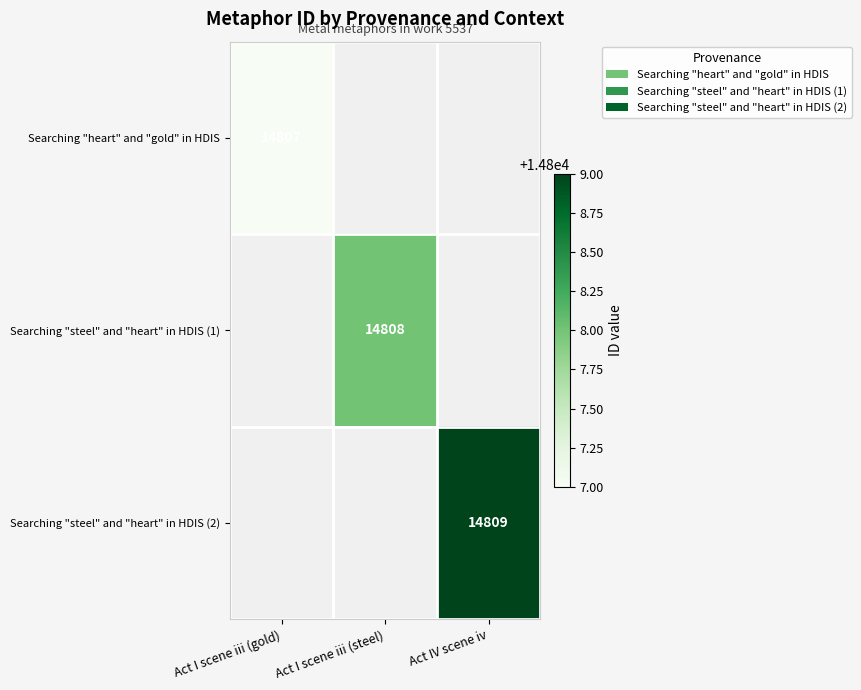

Is it true that Searching "heart" and "gold" in HDIS equals 24689 at Act I scene iii (gold)?

False